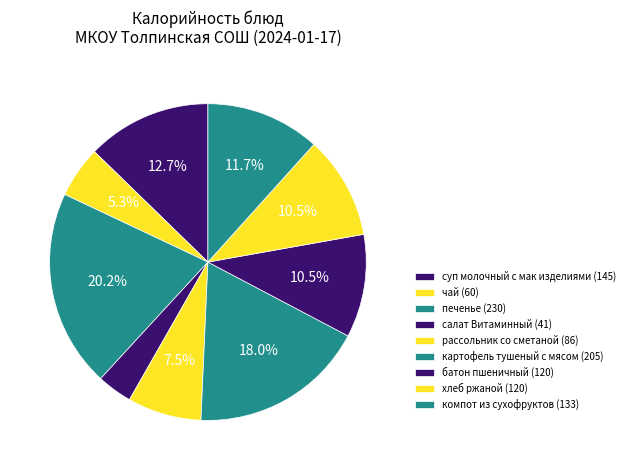

Combined, what portion of the pie is печенье and батон пшеничный?

30.7%